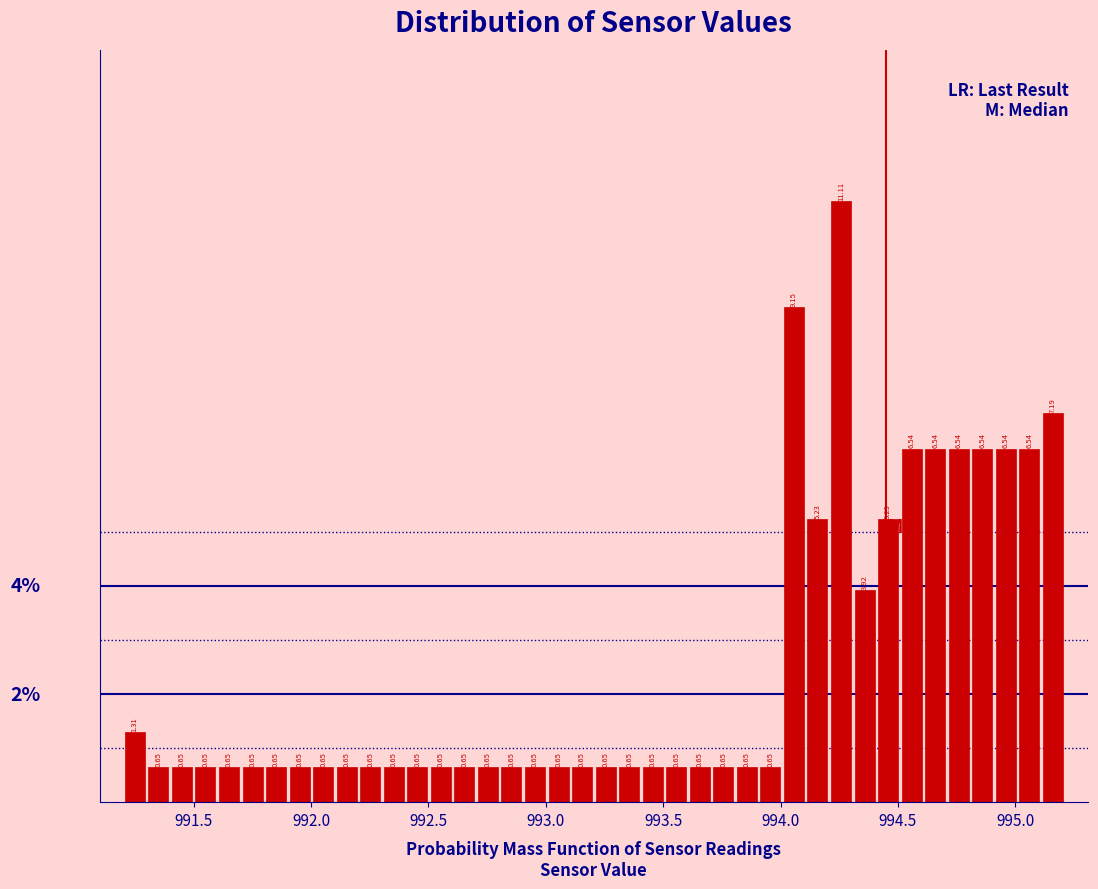

Around what value on the x-axis is the tallest bar? Give the approximate position of its centre, as read against the axis.

994.25